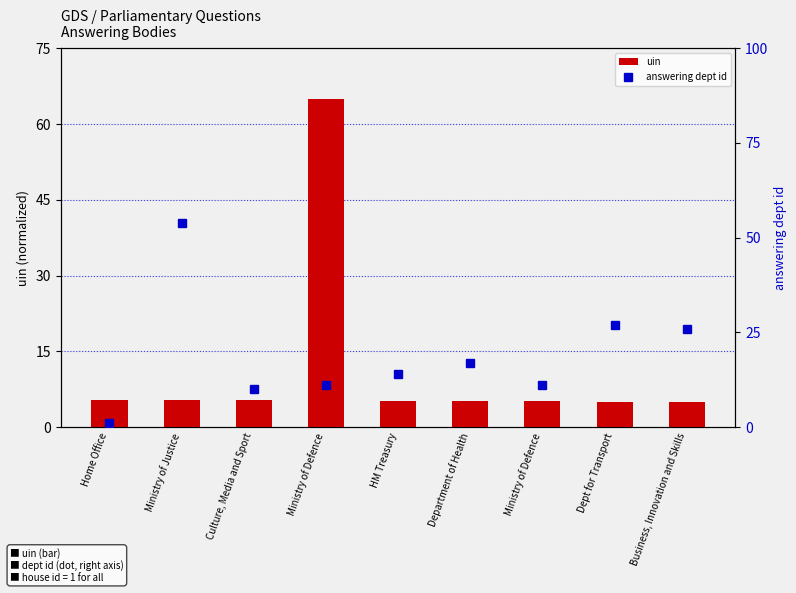

What is the spread (max minus min) of values at HM Treasury?

8.9